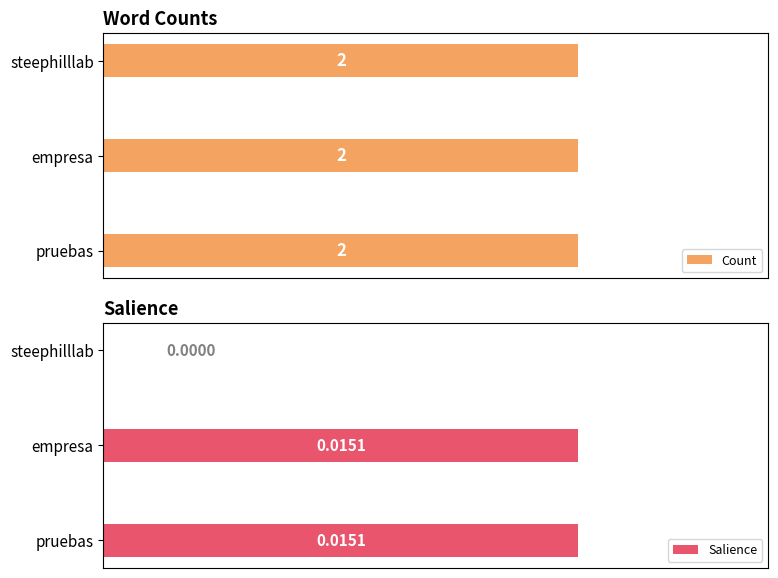

At which label is Salience closest to 0?

steephilllab